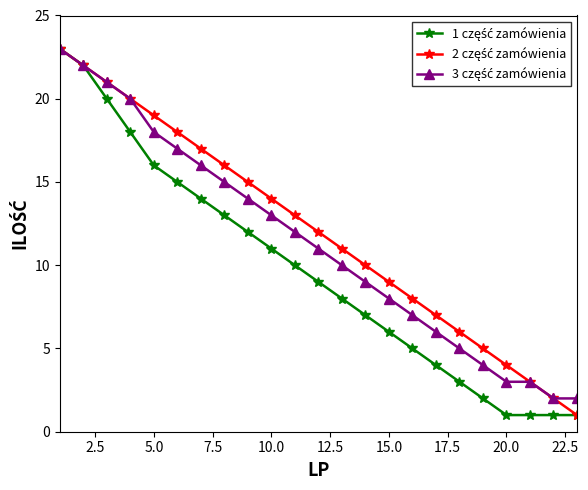

What is the greatest value displayed?

23